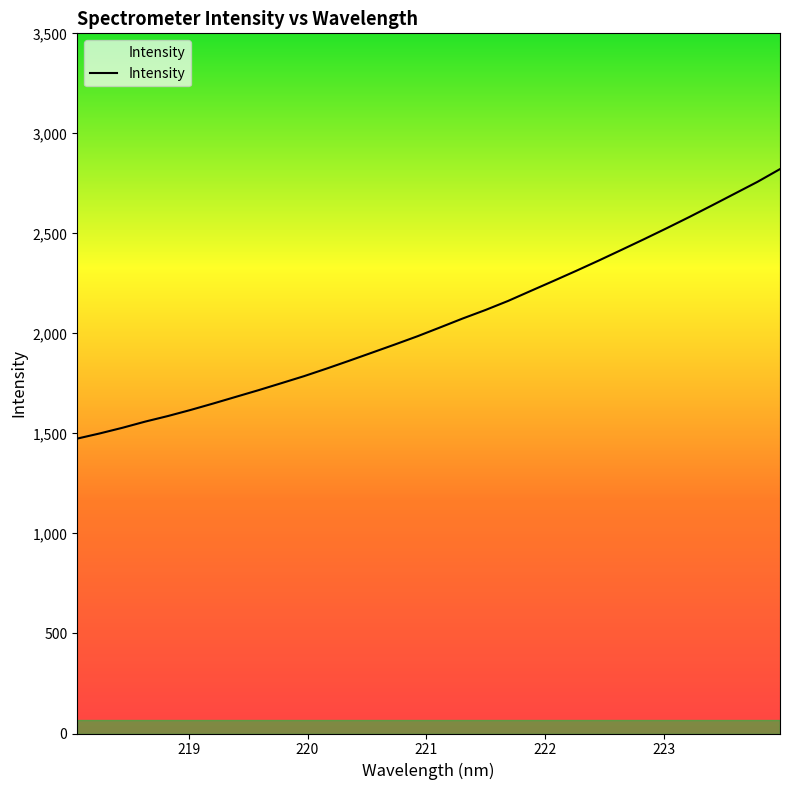

What is the minimum value shown in the chart?

1474.1